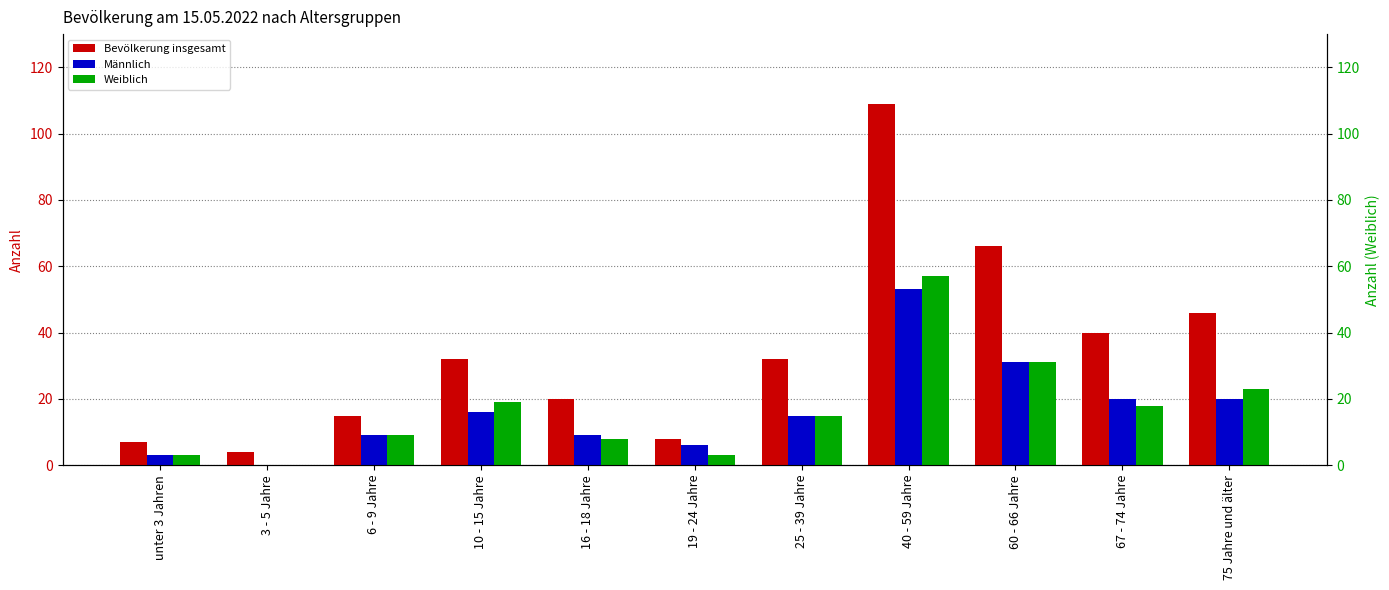

What is the difference between the maximum and minimum values in the Bevölkerung insgesamt series?

105